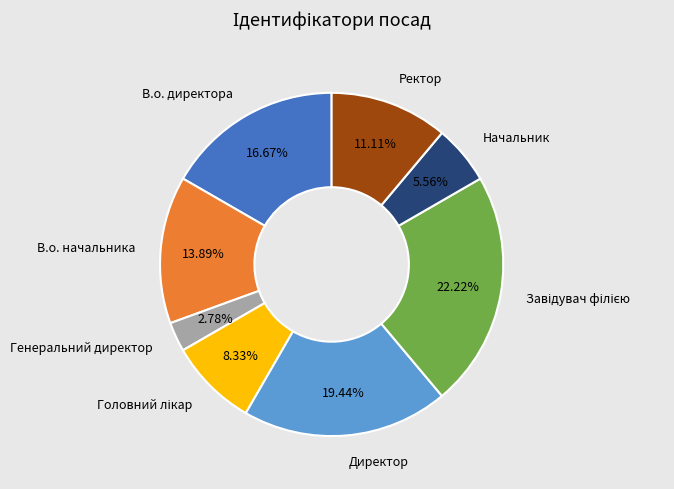

Approximately how many times larger is the value at В.о. начальника compared to В.о. директора?

0.8